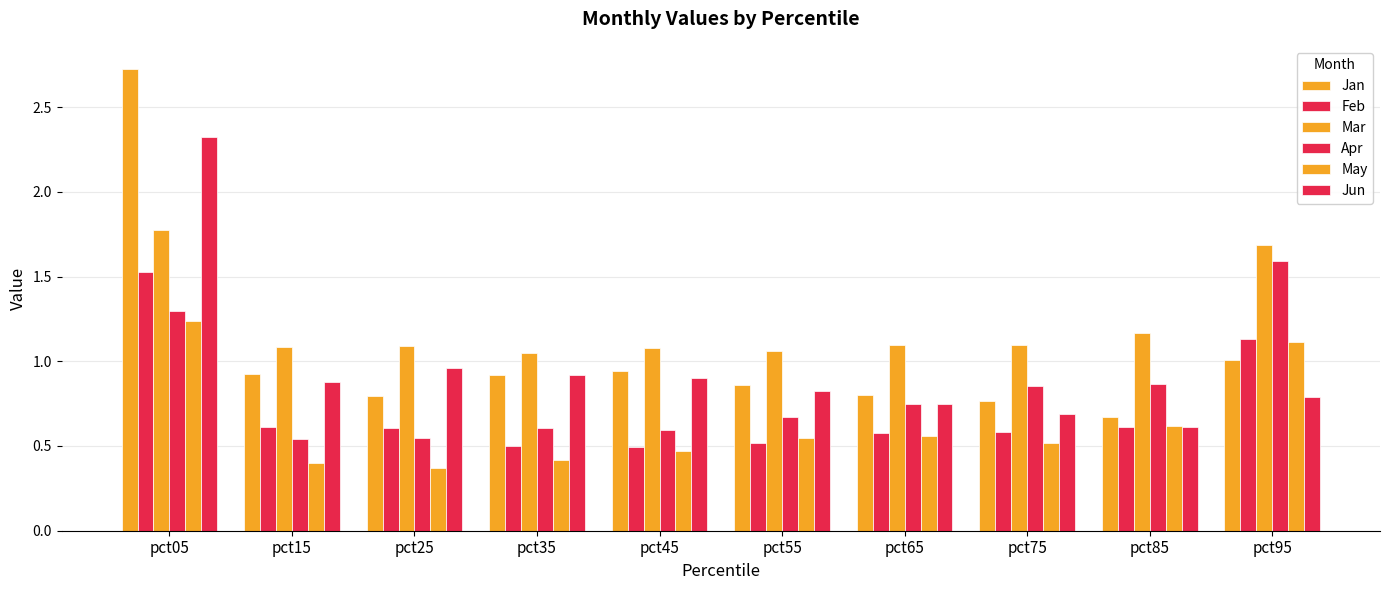

What is the highest value of the Jan series?

2.7